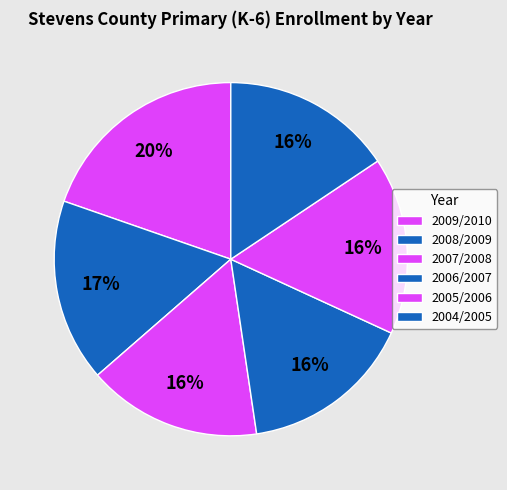

What is the total percentage of 2008/2009 and 2007/2008?

32.7%